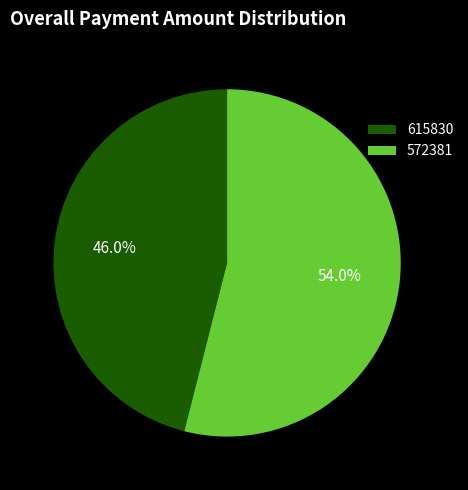

What is the total percentage of 572381 and 615830?

100.0%